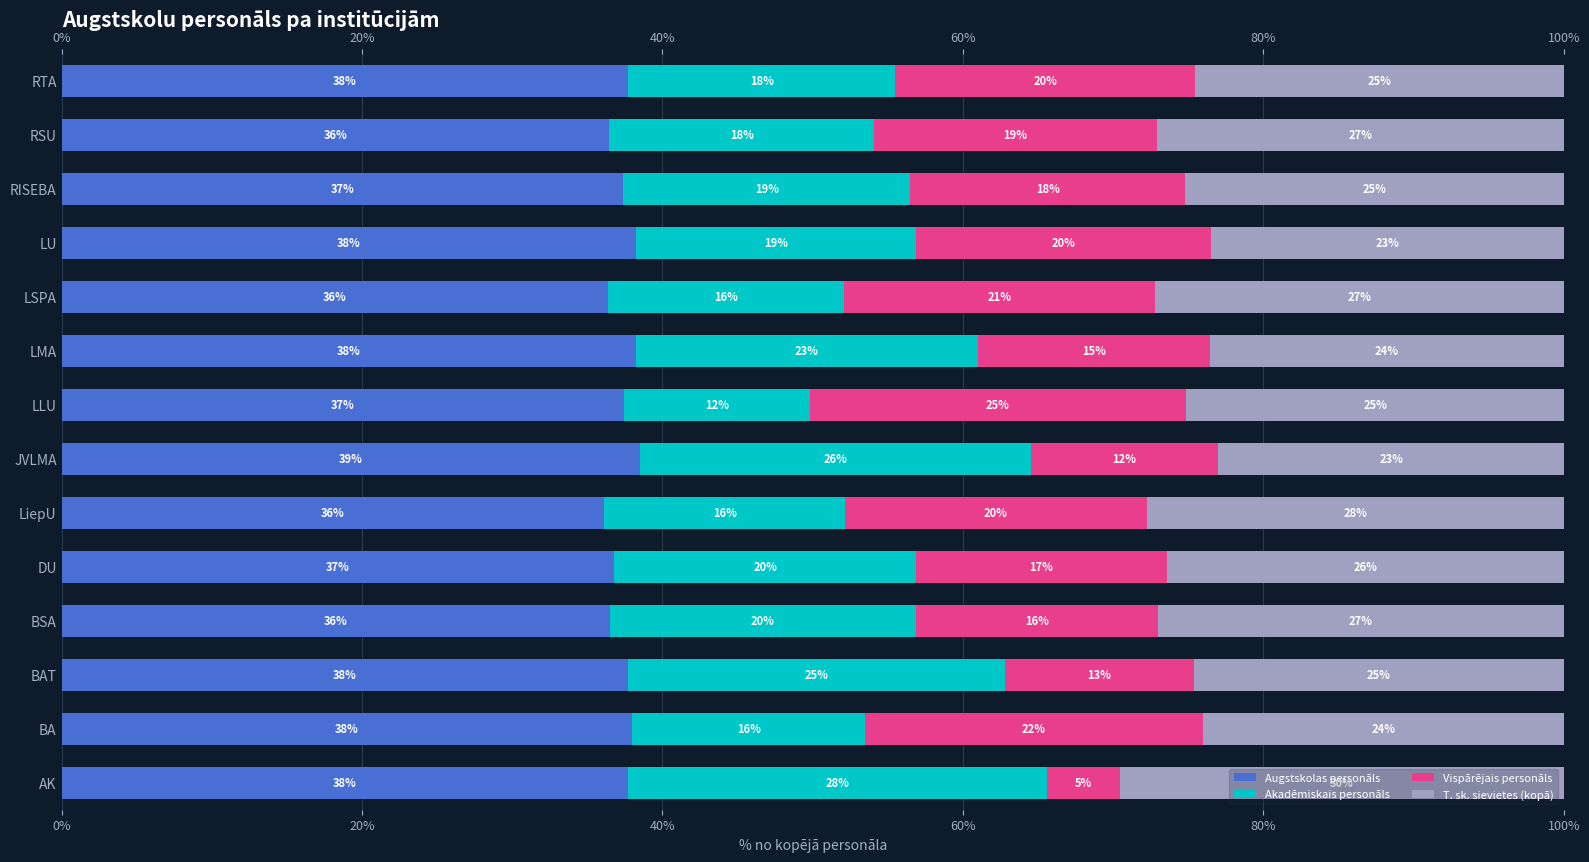

What is the approximate value of Augstskolas personāls at LMA?

38.2